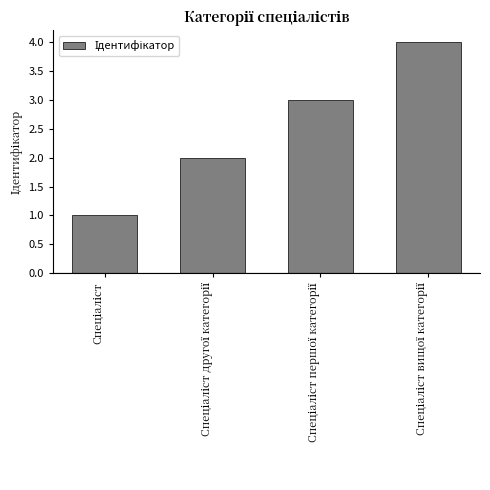

What is the sum of all values?

10